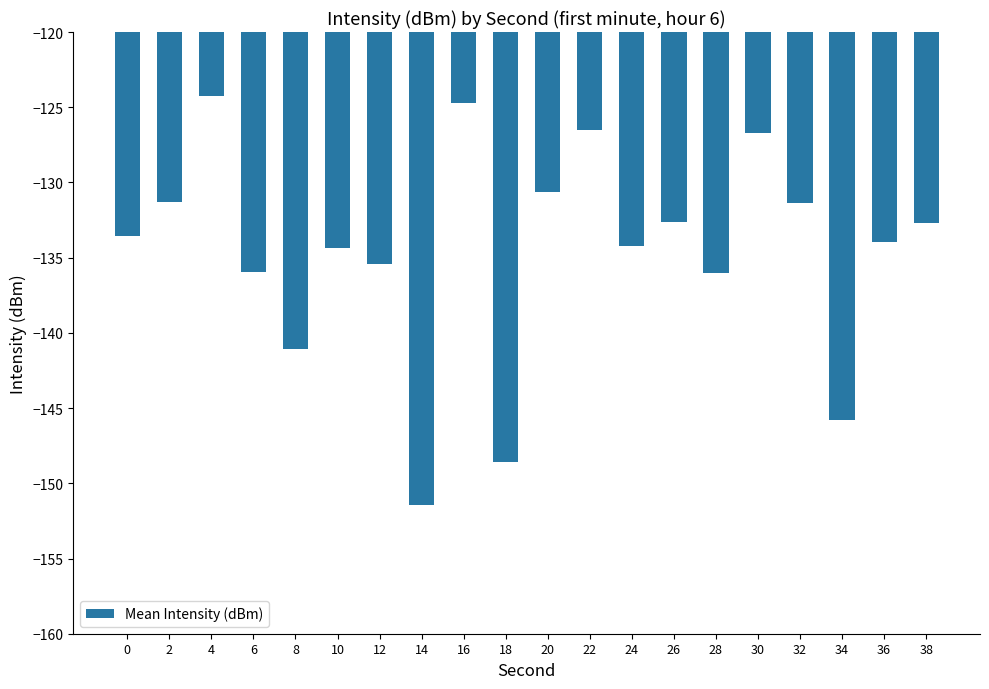

What is the difference between the second highest and minimum values?

26.7